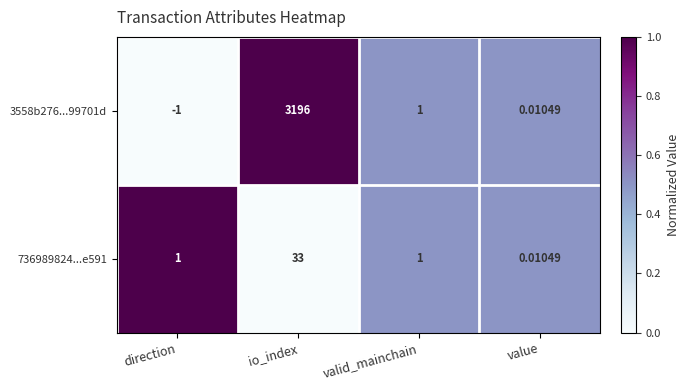

At which label does 3558b276...99701d first exceed 1?

io_index